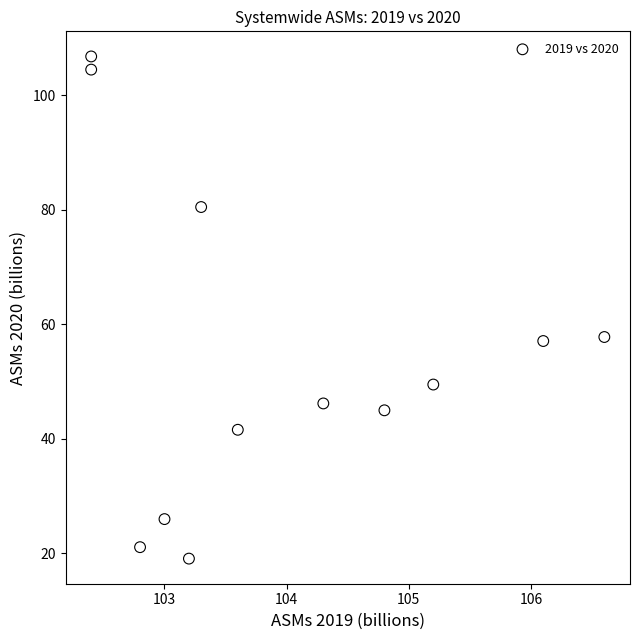

What is the range of X values (max minus min)?

4.2